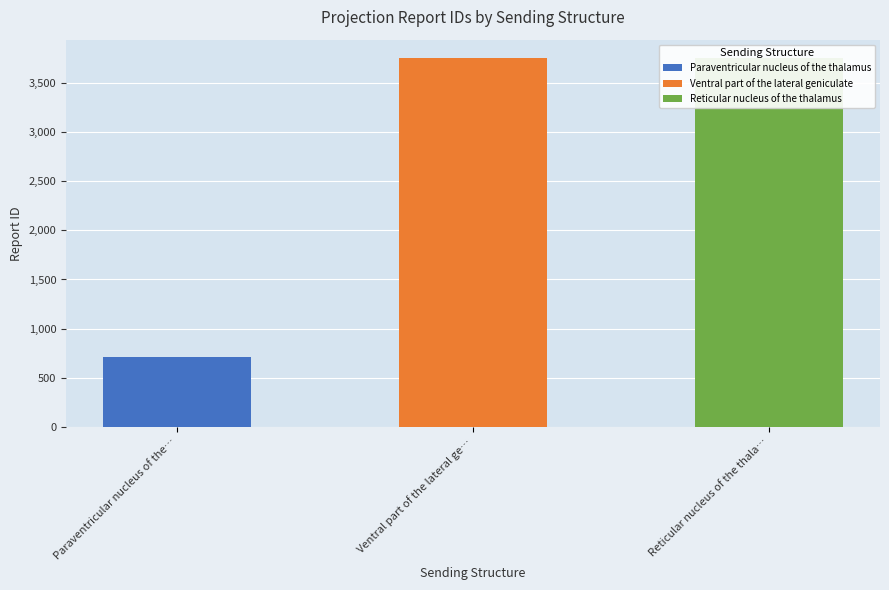

What is the average value?

2741